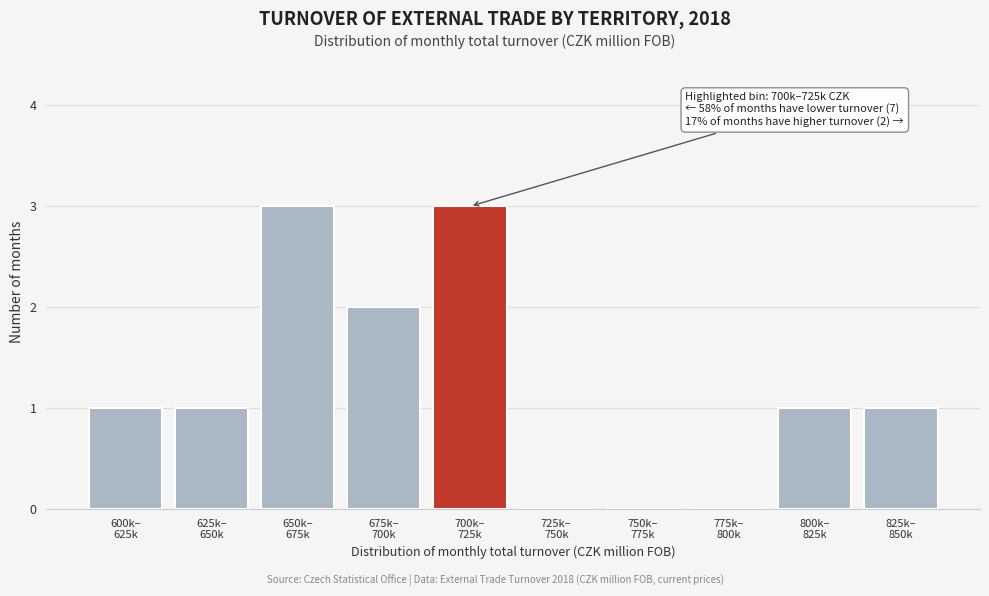

What is the sum of all values?

12